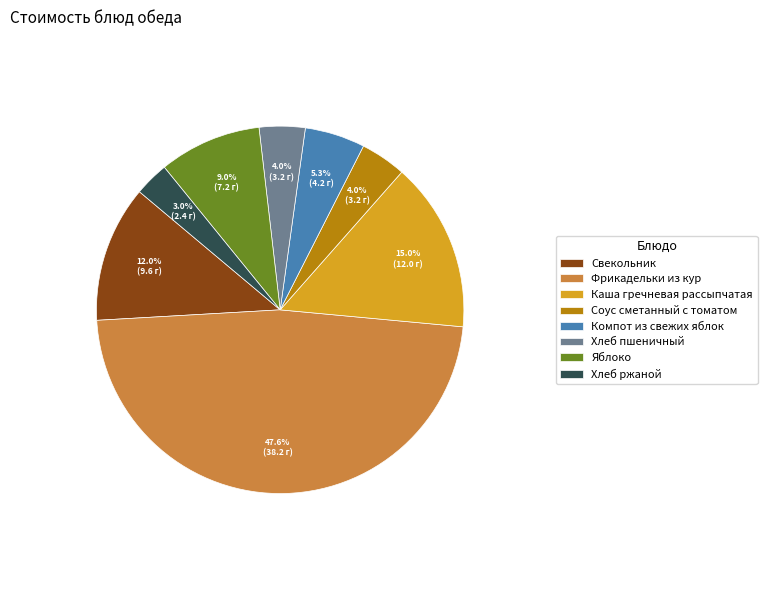

Do Соус сметанный с томатом and Свекольник together represent more than half of the pie?

No